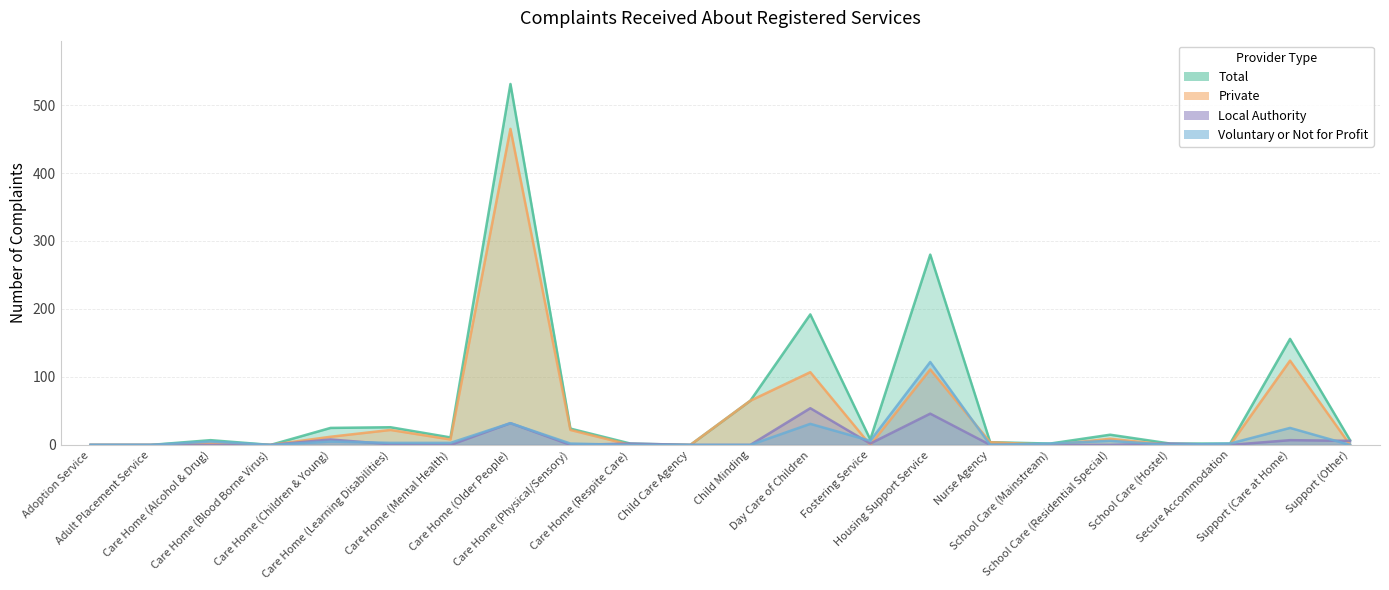

True or false: Total and Local Authority intersect in this chart.

False